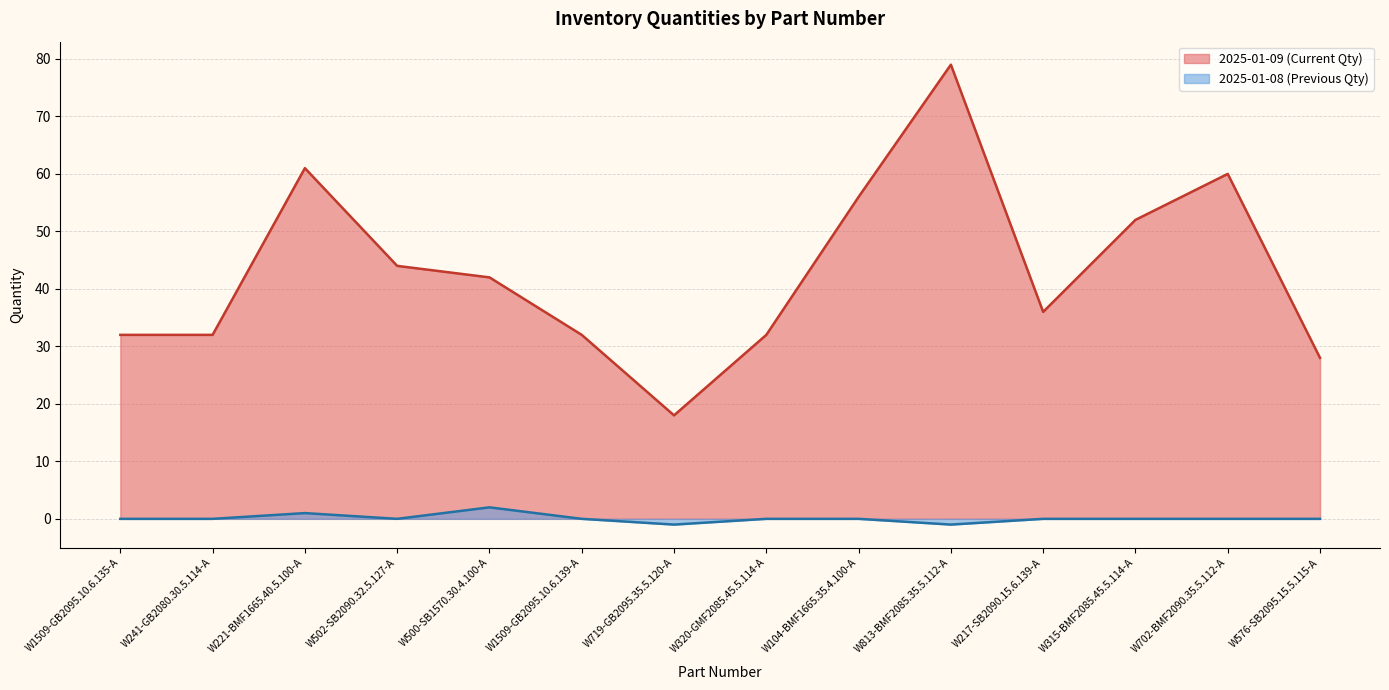

What position from the left is W500-SB1570.30.4.100-A?

5